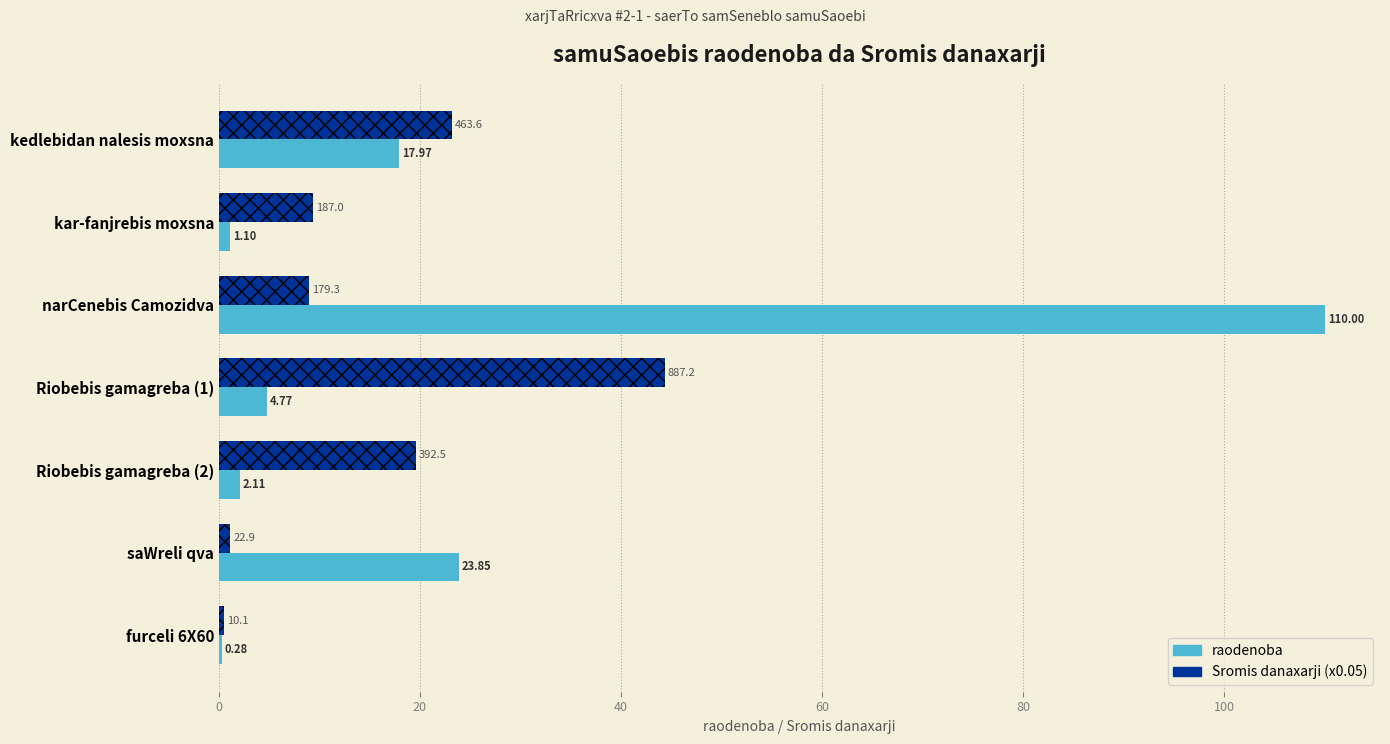

Where is Sromis danaxarji (x0.05) nearest to the value 22?

kedlebidan nalesis moxsna